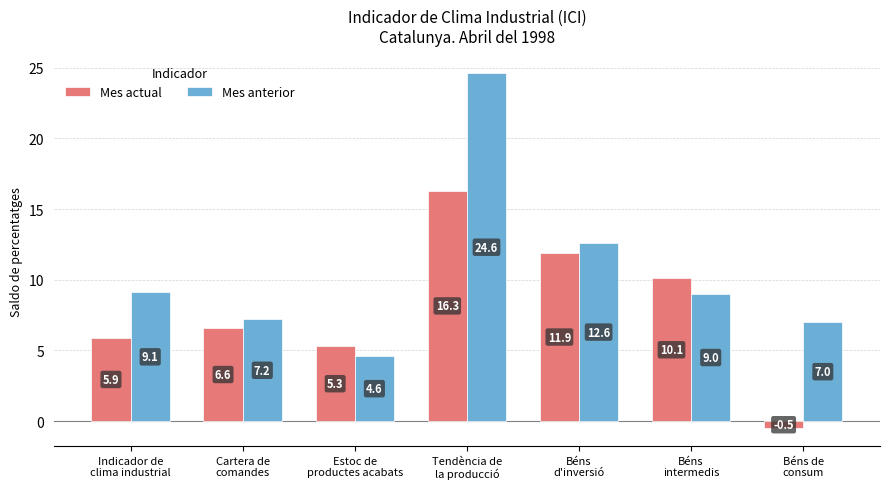

Rank the series by their maximum value, from lowest to highest.

Mes actual, Mes anterior